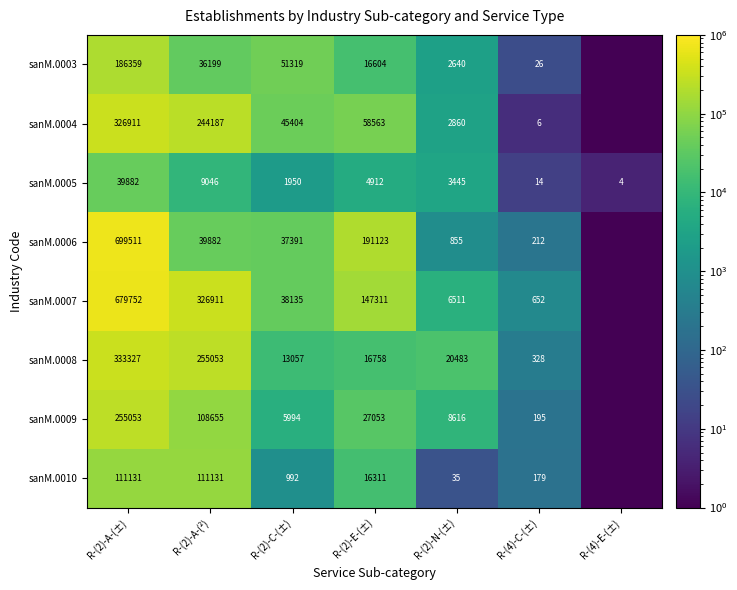

The sanM.0003 series shows 2640.0 at R-(2)-N-(±). True or false?

True